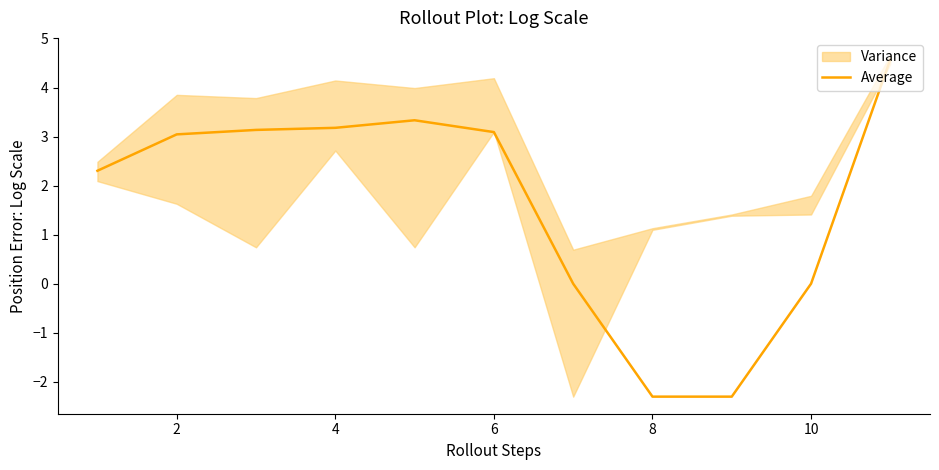

Does the chart have visible grid lines?

No